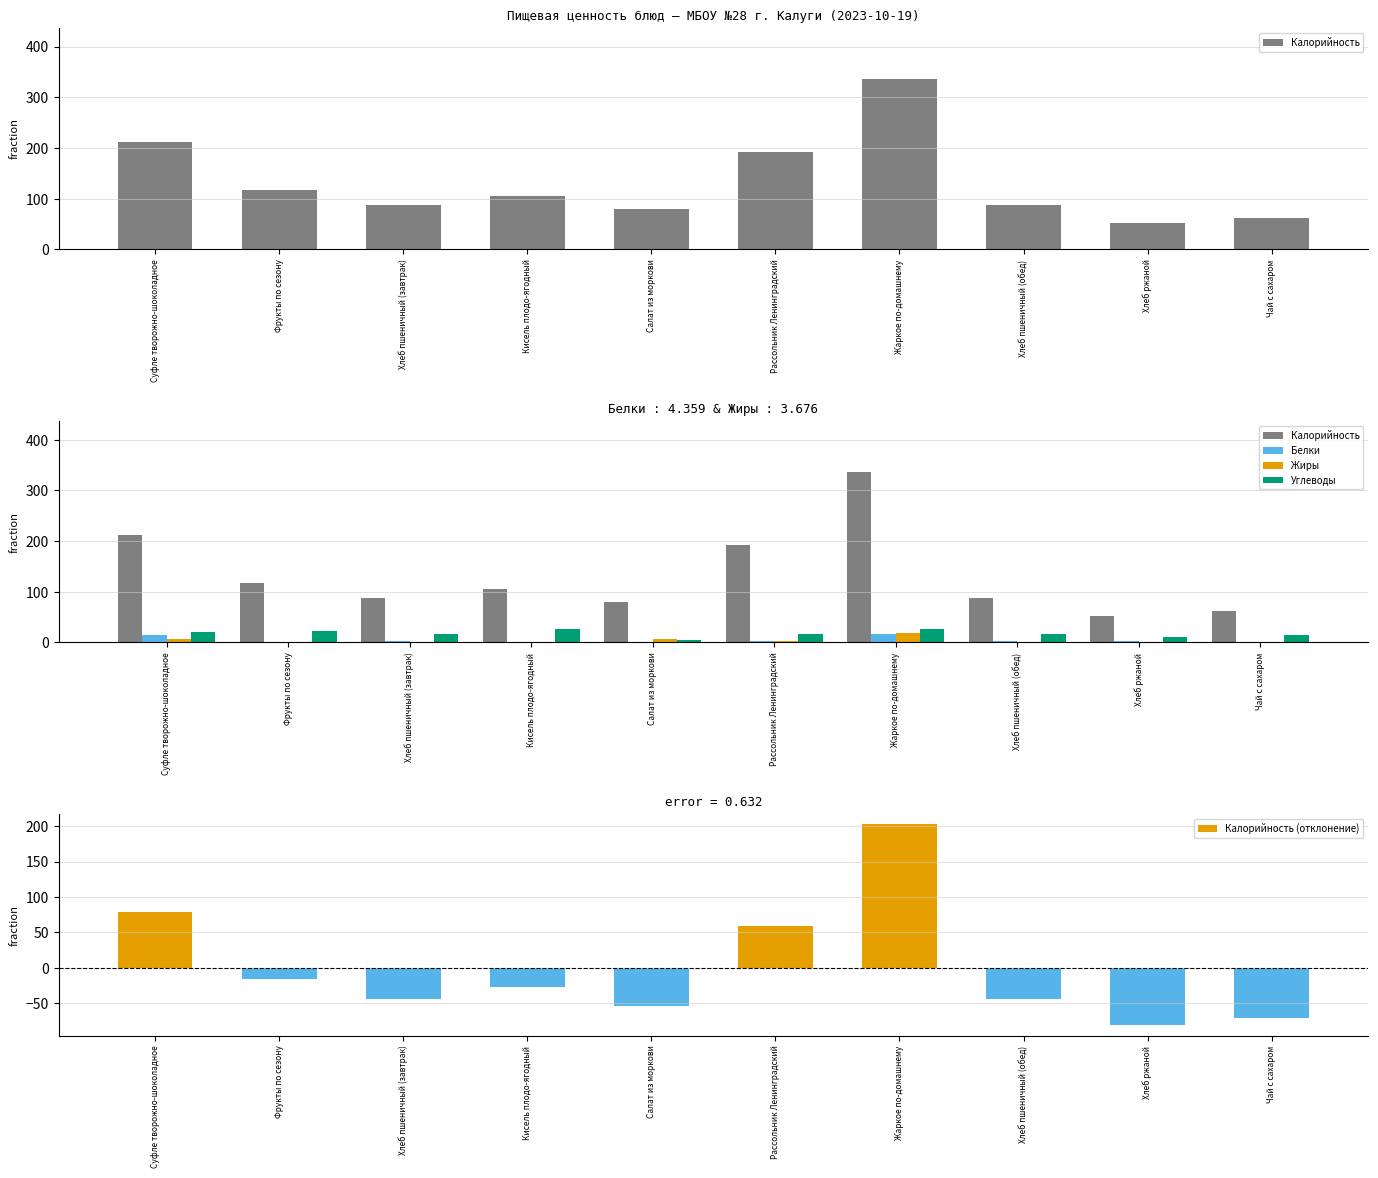

Which series has the largest total across all categories?

Калорийность